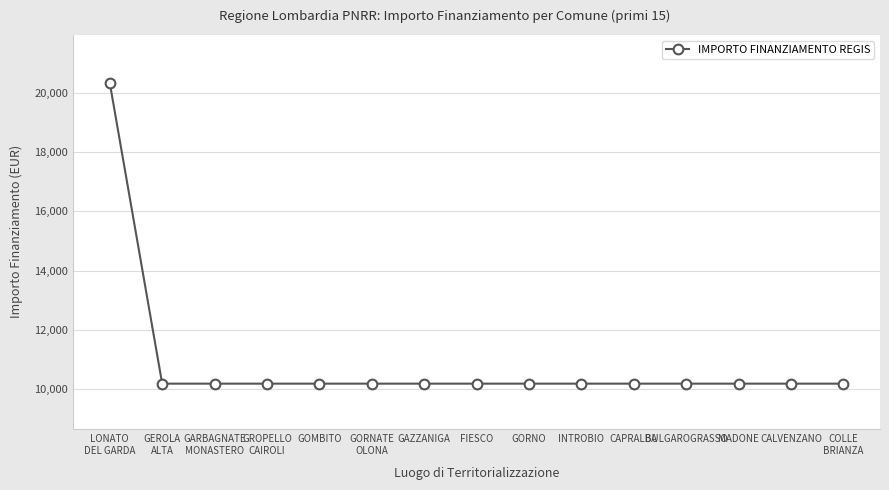

What is the approximate value at LONATO
DEL GARDA, to the nearest 10?

20340